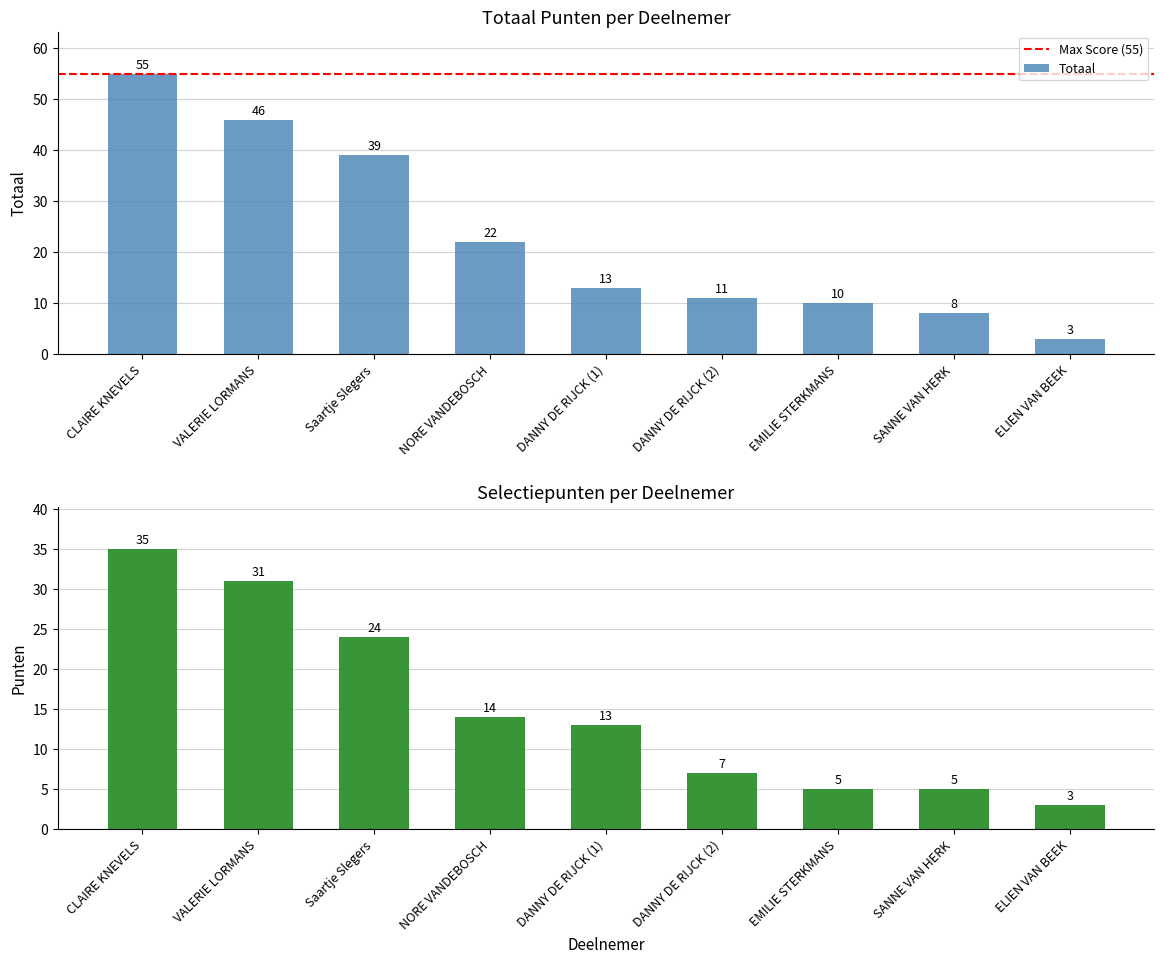

At how many categories does at least one series exceed 3?

8